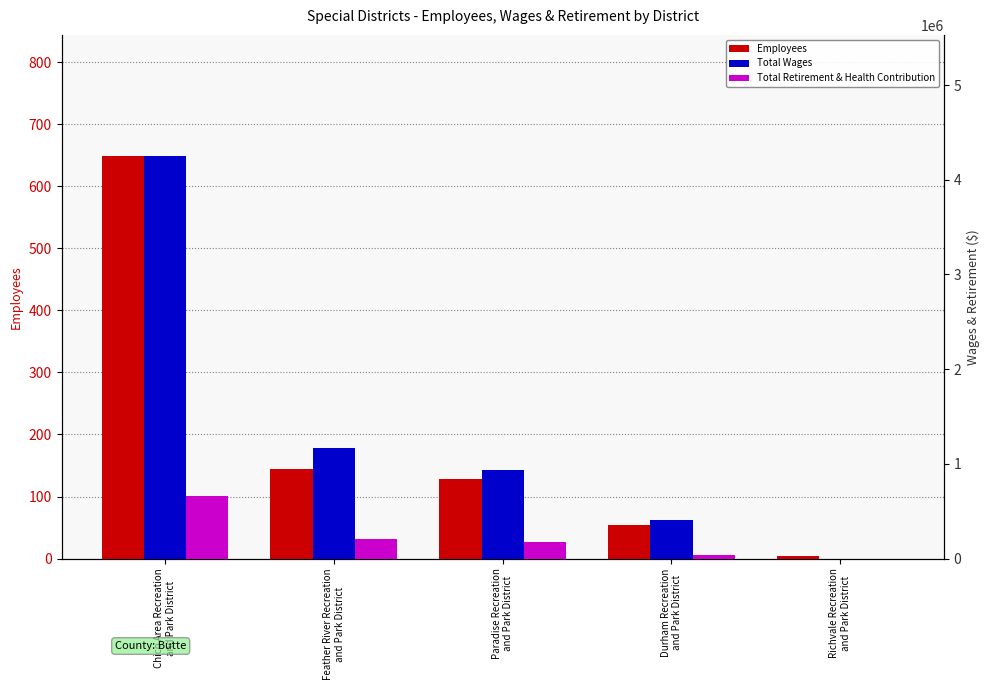

What is the difference between the second highest and minimum values in the Total Retirement & Health Contribution series?

203947